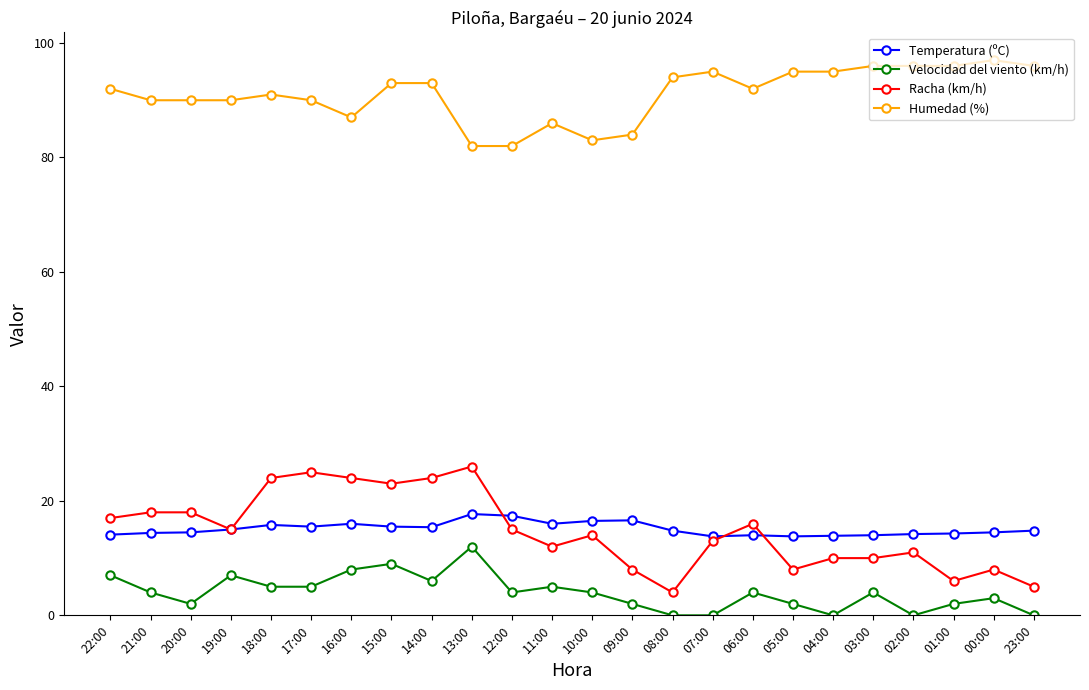

How many distinct data groups are displayed?

4